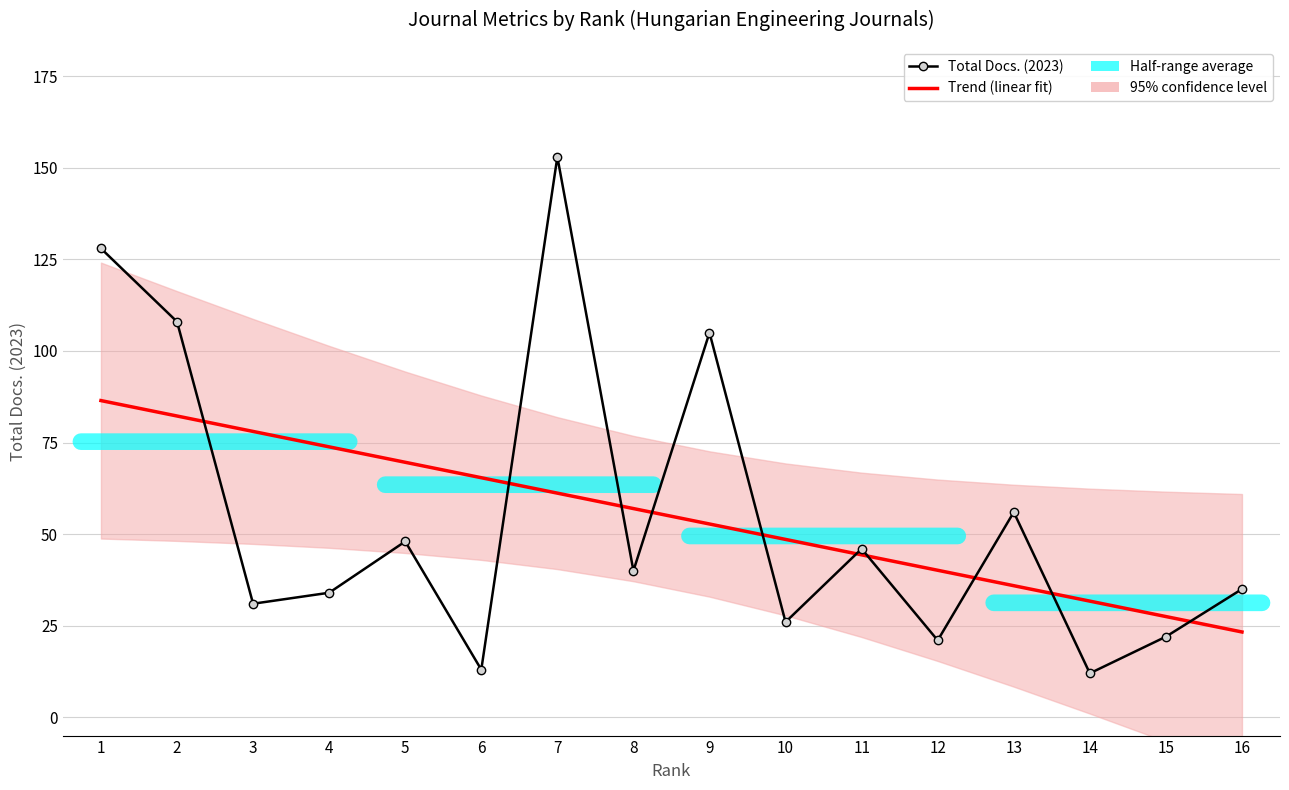

What is the greatest value displayed?

153.0